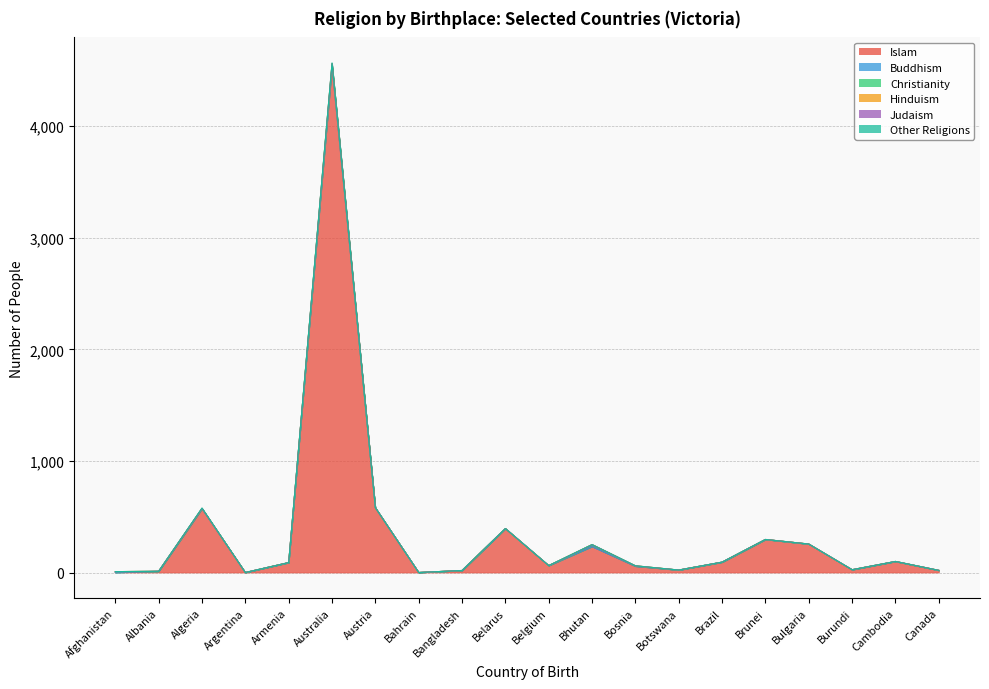

True or false: Other Religions has more than 1 points higher than both neighbors.

True